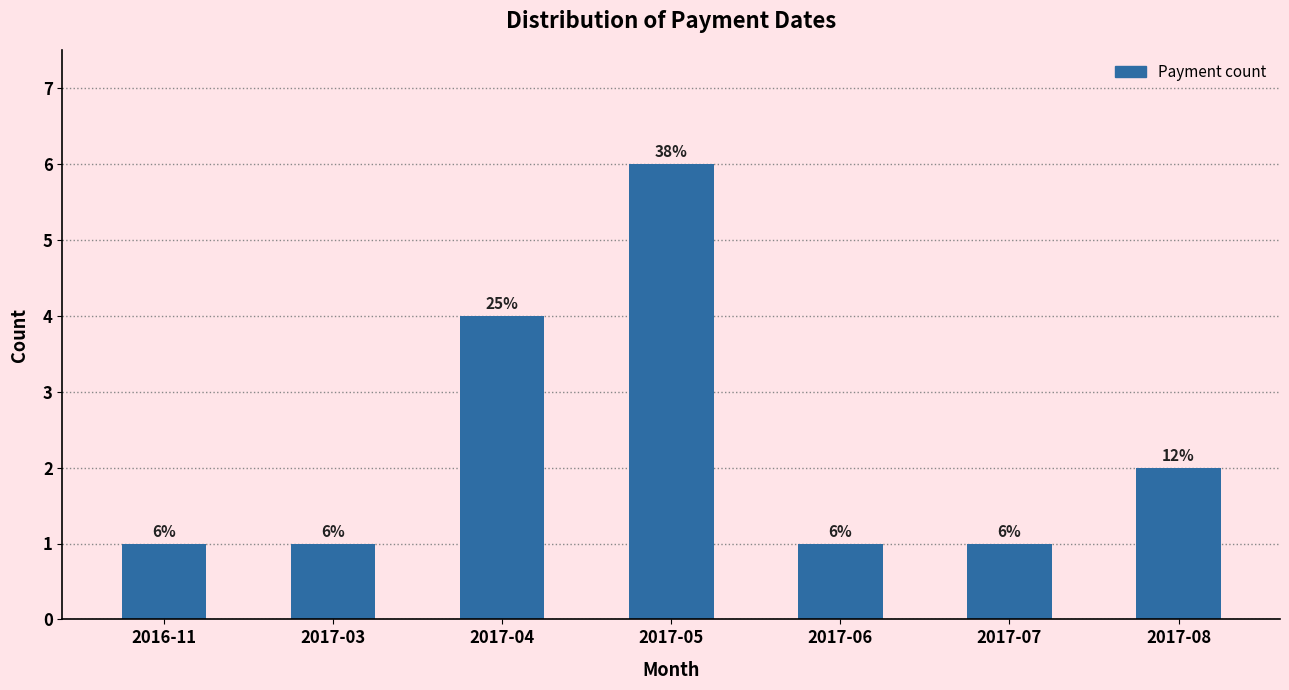

Reading left to right, transcribe all the data shown in this chart.

2016-11=1	2017-03=1	2017-04=4	2017-05=6	2017-06=1	2017-07=1	2017-08=2